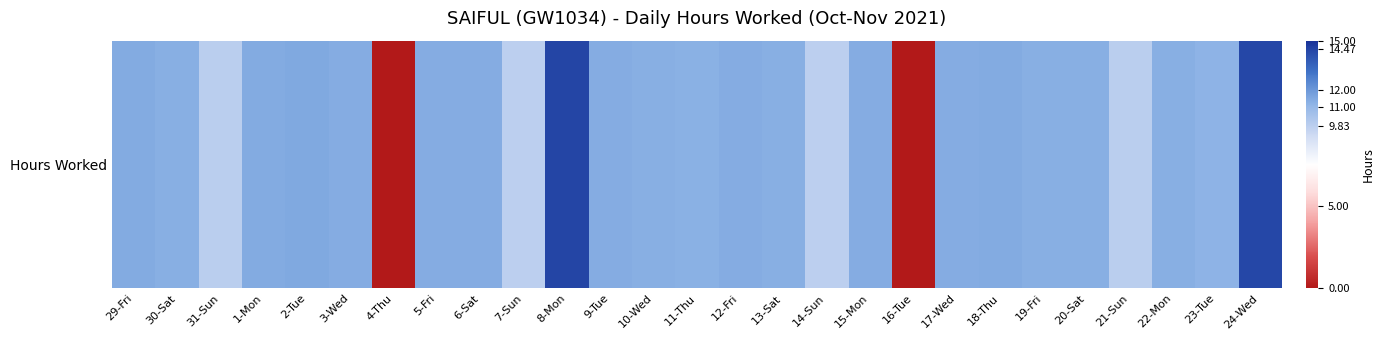

Reading left to right, what are all the values shown in this chart?

11.4	11.3	9.9	11.4	11.5	11.4	0.0	11.4	11.4	9.8	14.5	11.4	11.4	11.3	11.4	11.3	9.8	11.4	0.0	11.4	11.5	11.3	11.3	9.8	11.3	11.2	14.4